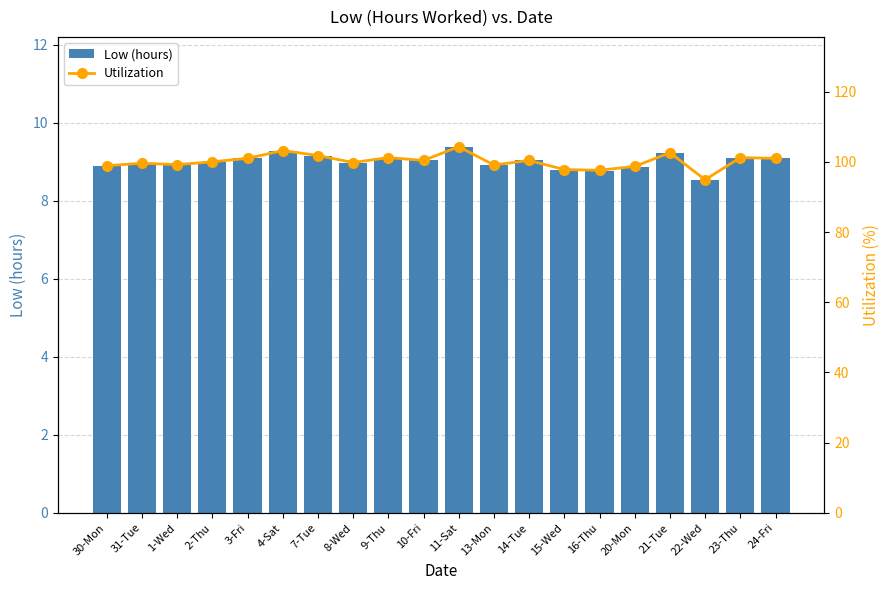

Reading left to right, what are all the values shown in this chart?

Low (hours): 30-Mon=8.9	31-Tue=9.0	1-Wed=8.9	2-Thu=9.0	3-Fri=9.1	4-Sat=9.3	7-Tue=9.2	8-Wed=9.0	9-Thu=9.1	10-Fri=9.0	11-Sat=9.4	13-Mon=8.9	14-Tue=9.0	15-Wed=8.8	16-Thu=8.8	20-Mon=8.9	21-Tue=9.2	22-Wed=8.5	23-Thu=9.1	24-Fri=9.1
Utilization: 30-Mon=98.9	31-Tue=99.6	1-Wed=99.2	2-Thu=100.0	3-Fri=101.0	4-Sat=103.2	7-Tue=101.8	8-Wed=99.8	9-Thu=101.2	10-Fri=100.4	11-Sat=104.3	13-Mon=99.1	14-Tue=100.4	15-Wed=97.8	16-Thu=97.6	20-Mon=98.7	21-Tue=102.6	22-Wed=94.9	23-Thu=101.2	24-Fri=101.0